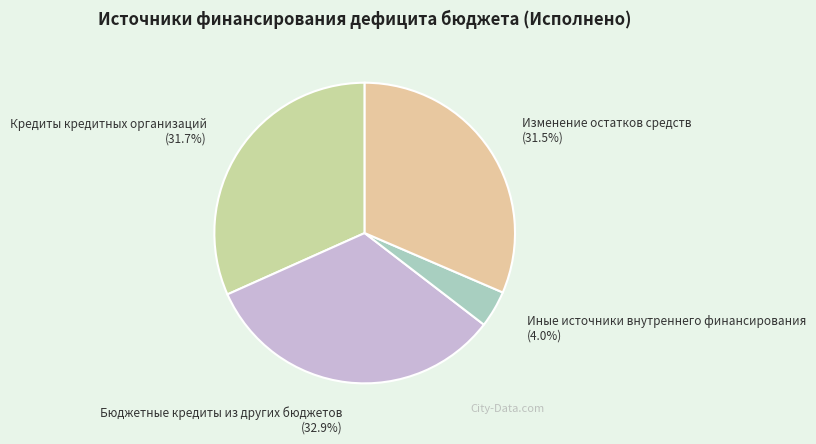

Which has a higher value, Изменение остатков средств or Бюджетные кредиты из других бюджетов?

Бюджетные кредиты из других бюджетов